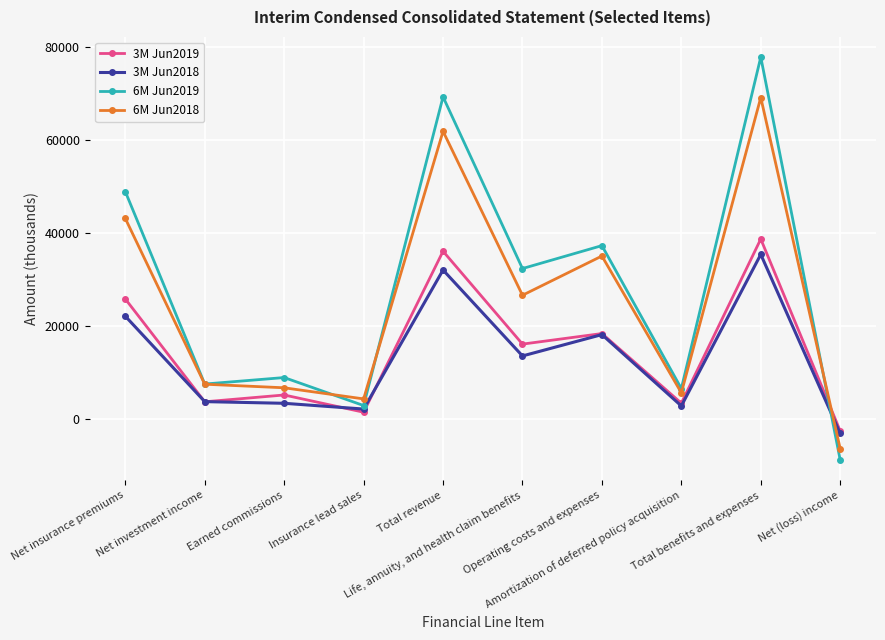

True or false: 6M Jun2019 has more than 2 interior local peaks.

True